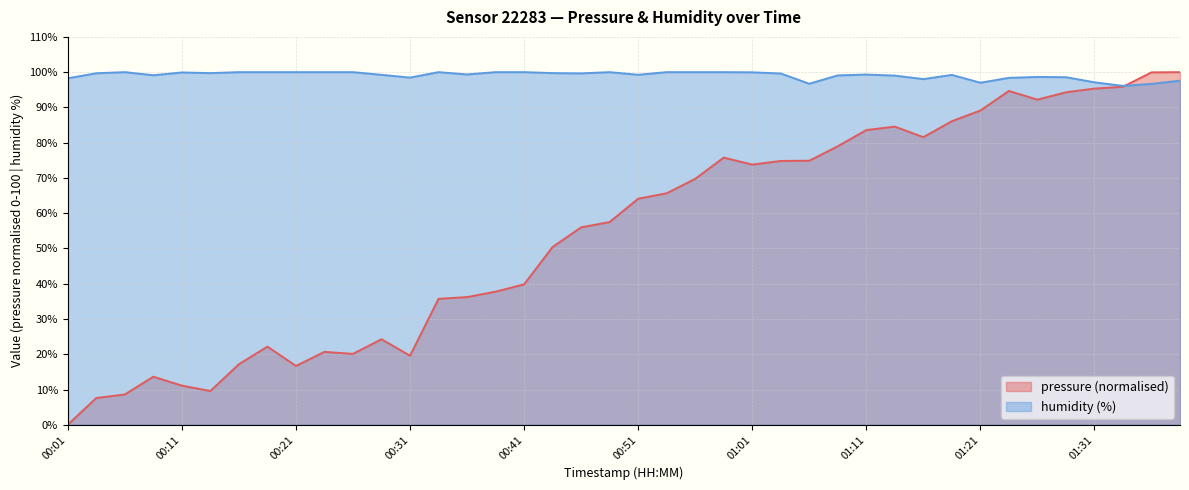

What is the difference between the highest and lowest values at 01:06?

21.8